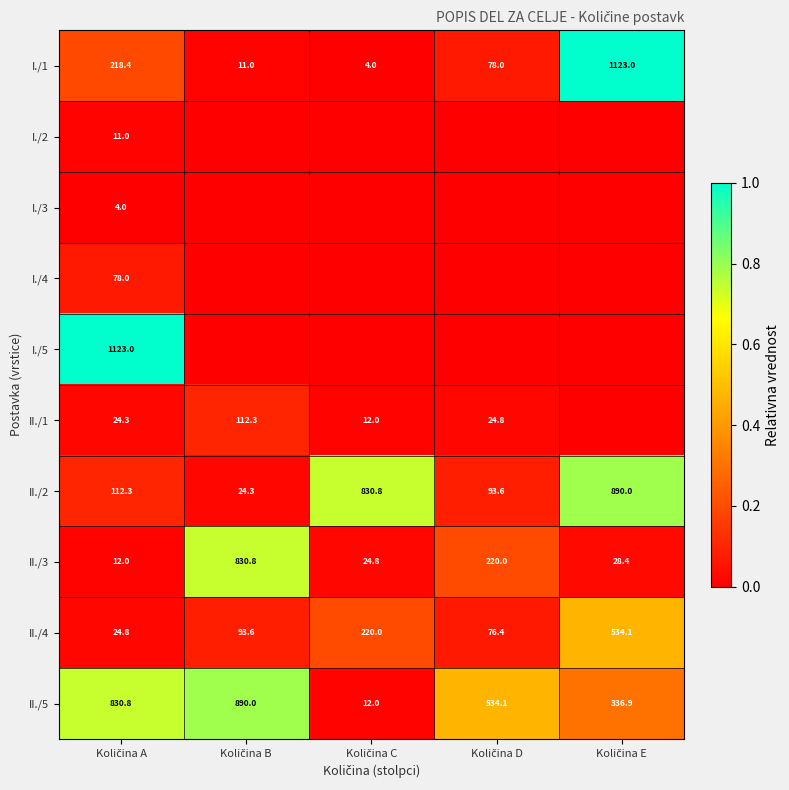

What is the highest value of the II./3 series?

830.8